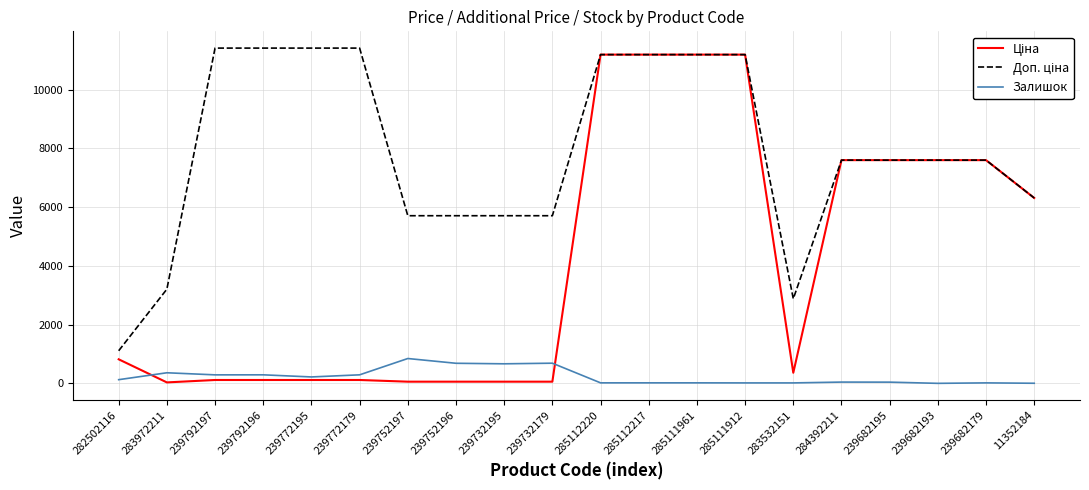

What is the average value of the Ціна series?

4167.1